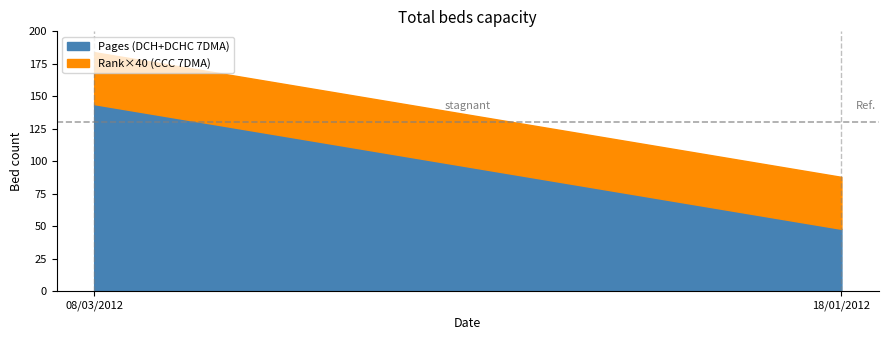

Reading left to right, transcribe all the data shown in this chart.

Pages (DCH+DCHC 7DMA): 144	48
Rank (CCC 7DMA): 1	1